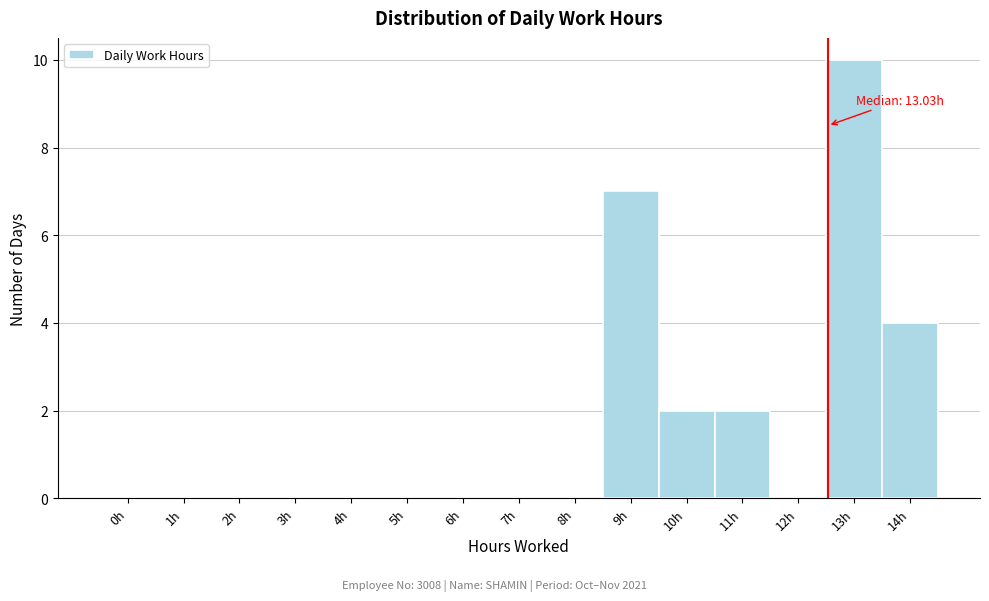

Reading left to right, transcribe all the data shown in this chart.

0h=0	1h=0	2h=0	3h=0	4h=0	5h=0	6h=0	7h=0	8h=0	9h=7	10h=2	11h=2	12h=0	13h=10	14h=4